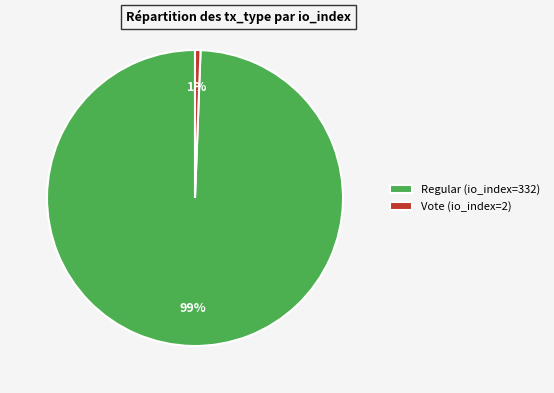

Is it true that Vote (io_index=2) is 11% of the pie?

False